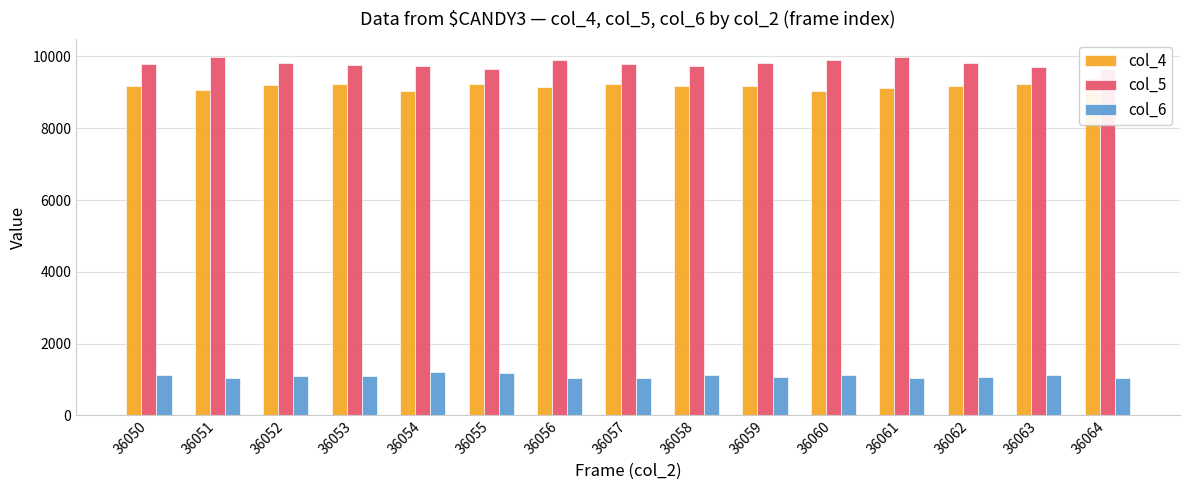

At 36056, list the series in order from smallest to largest.

col_6, col_4, col_5